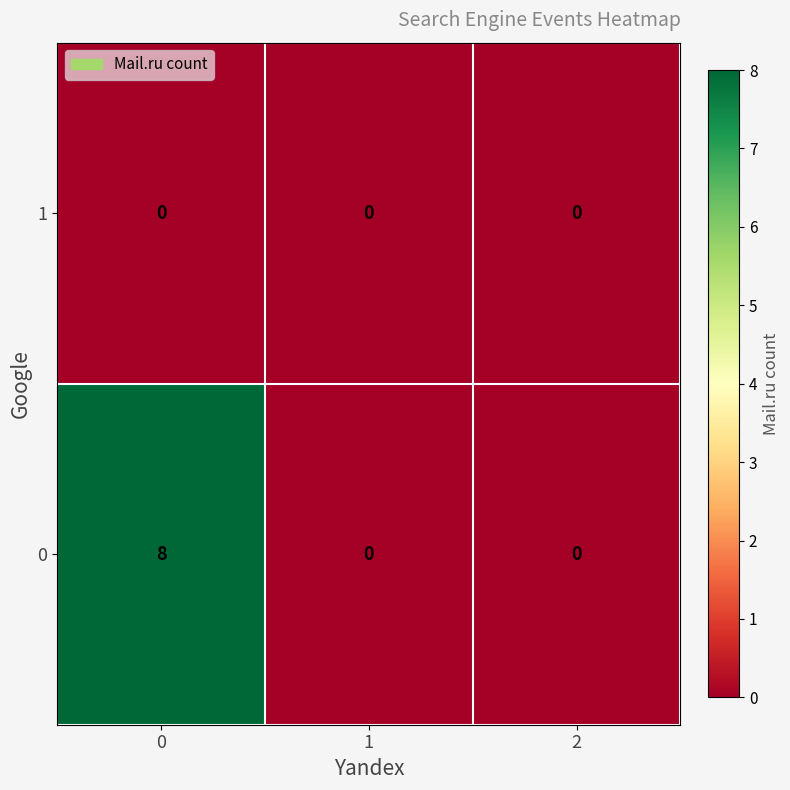

What is the maximum value shown in the chart?

8